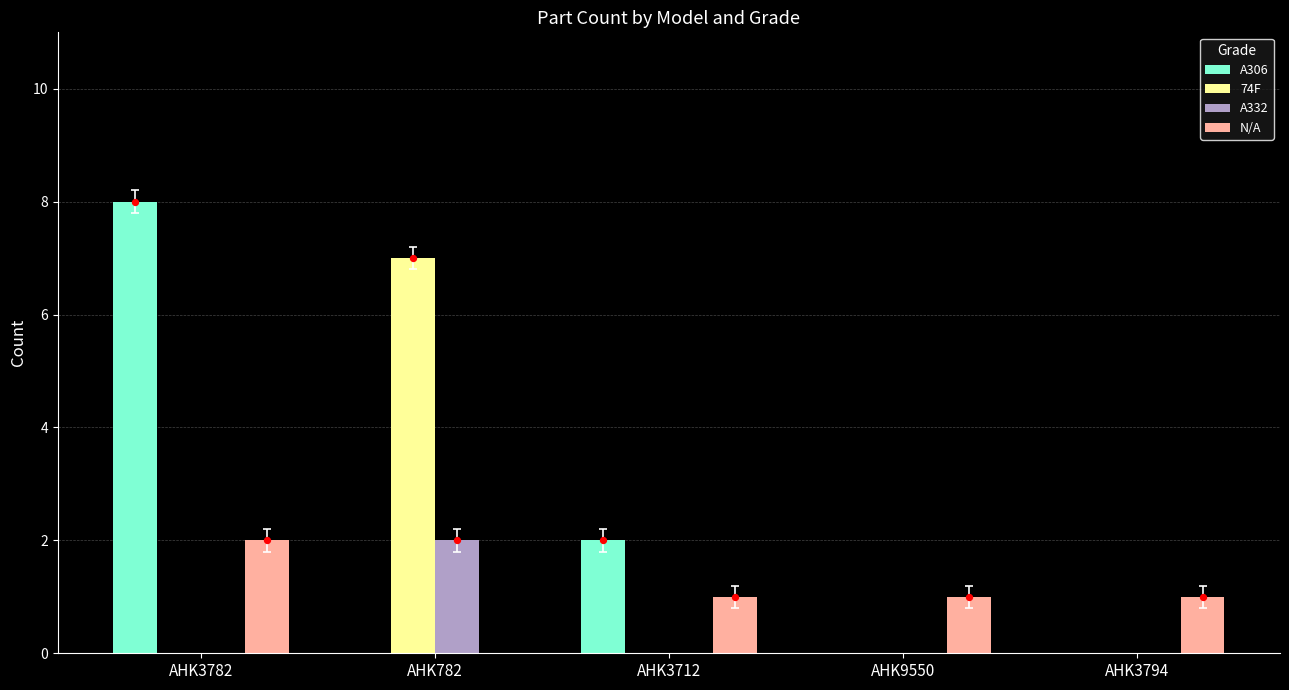

Which series has the largest total across all categories?

A306